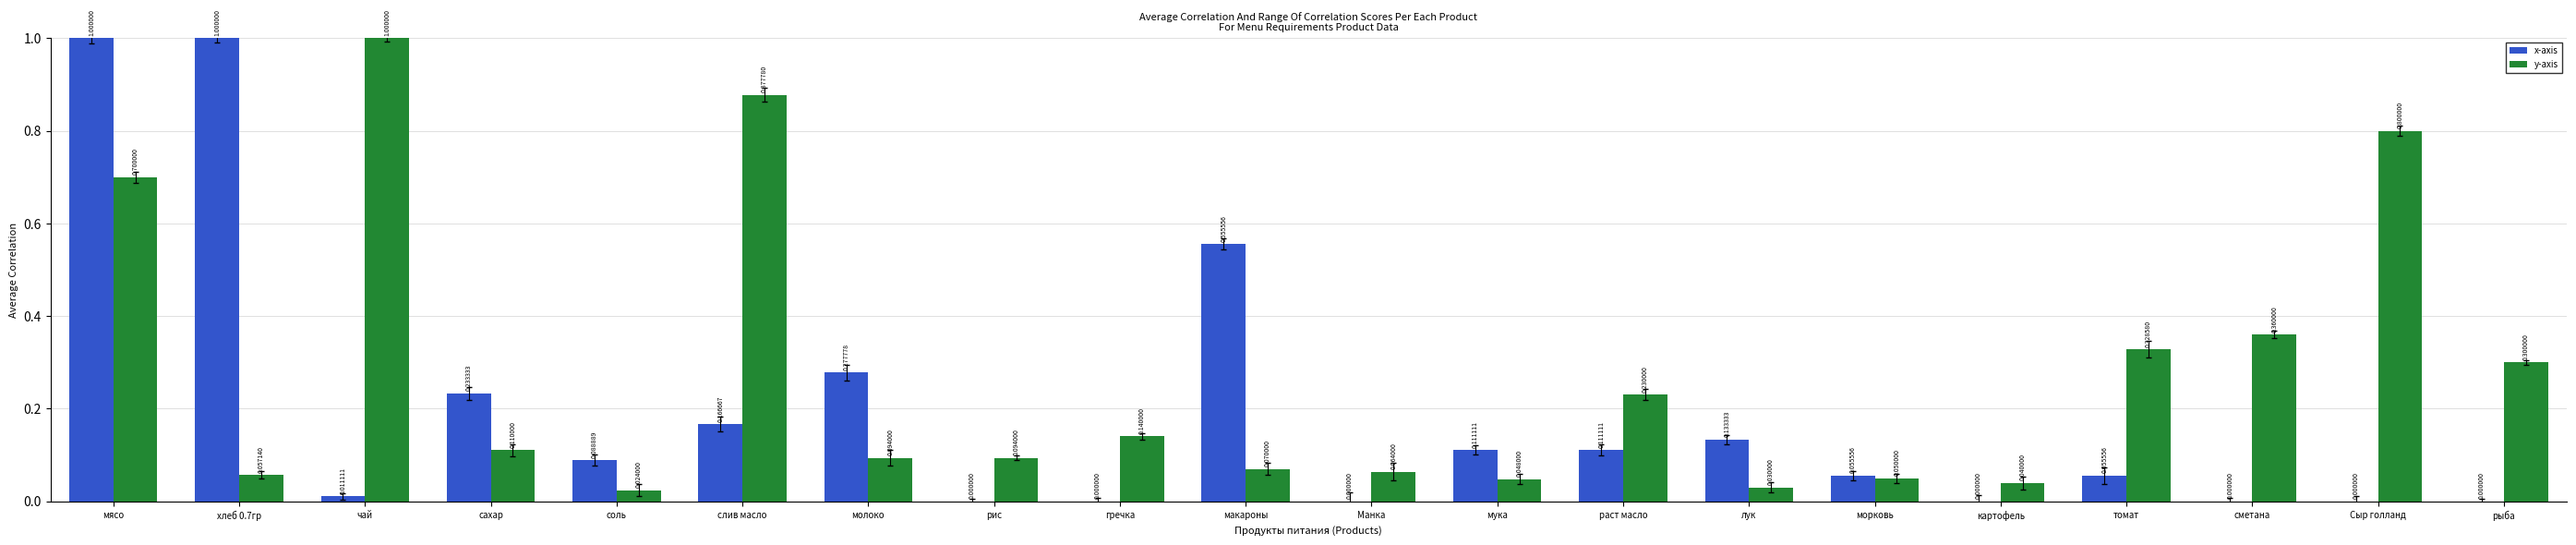

Is the value of y-axis at сахар greater than the value of x-axis at лук?

No